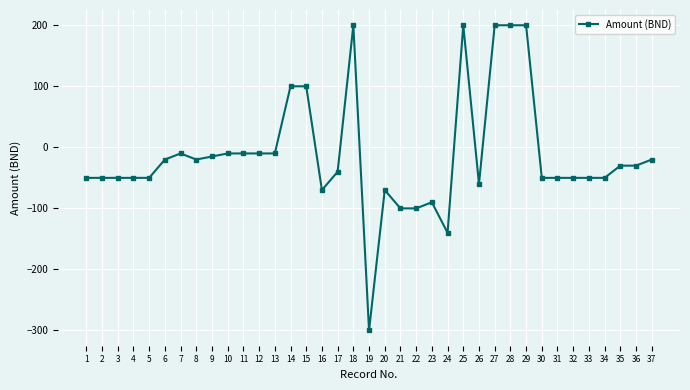

How many values exceed -40?

18